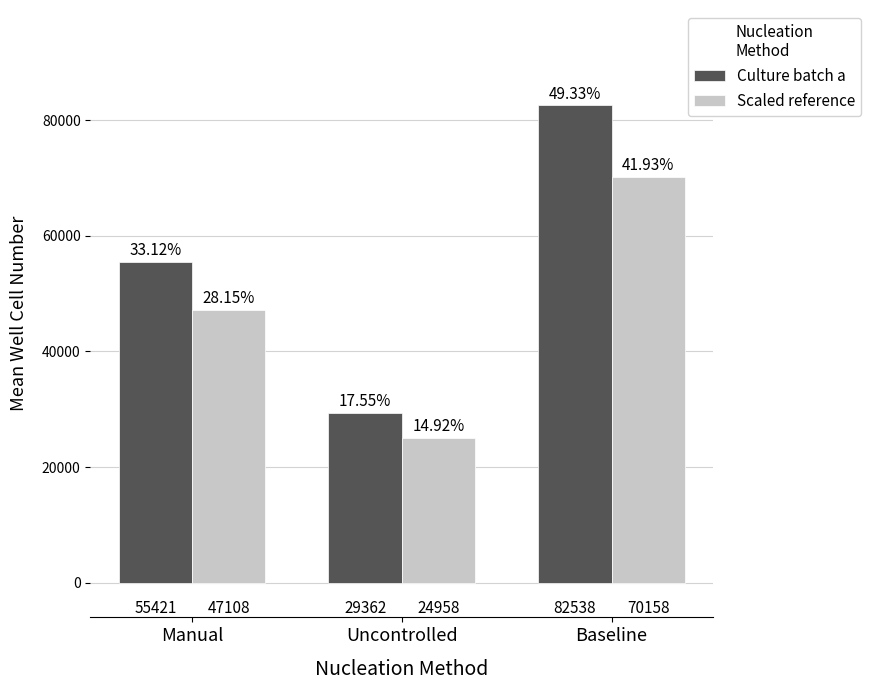

Which series has the largest range (max minus min)?

Culture batch a